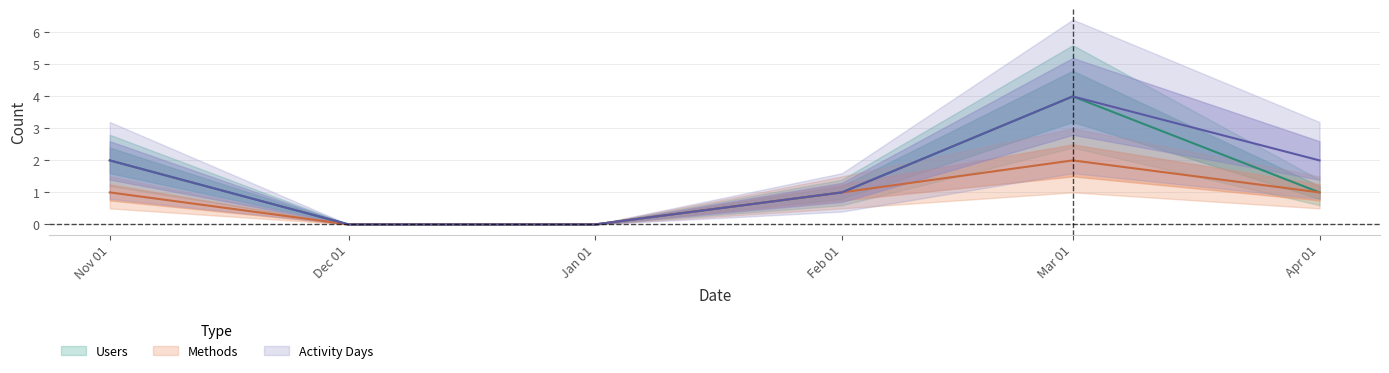

What is the sum of all Methods values?

5